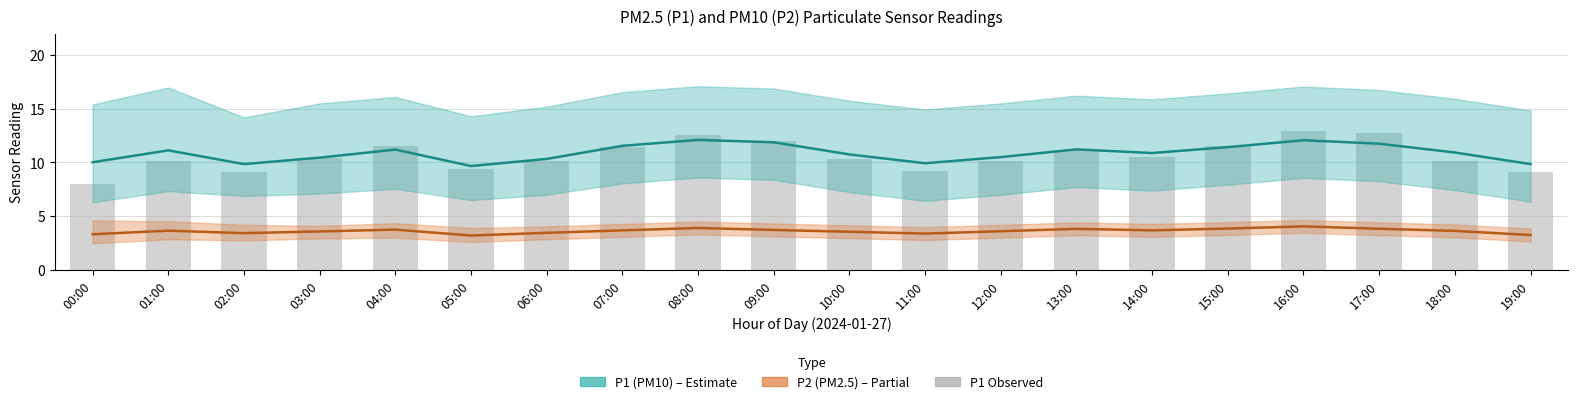

What is the total value across all series at 07:00?

26.7